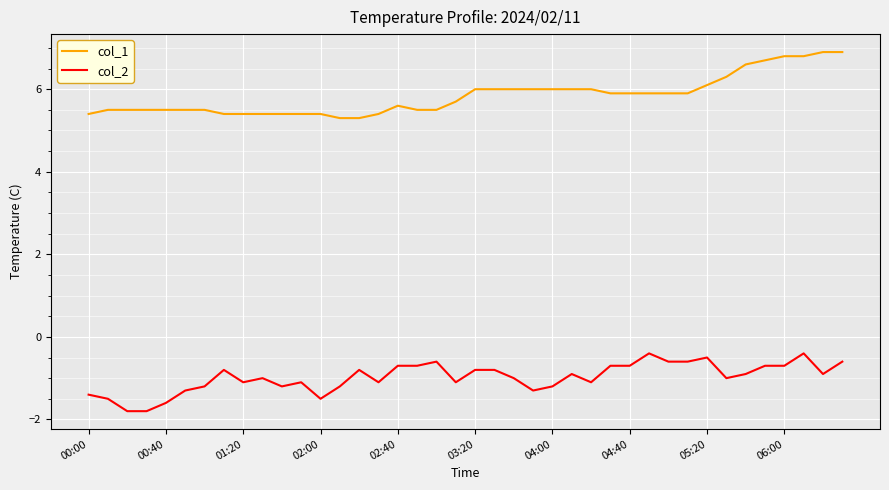

What is the difference between the maximum and minimum values in the col_2 series?

1.4